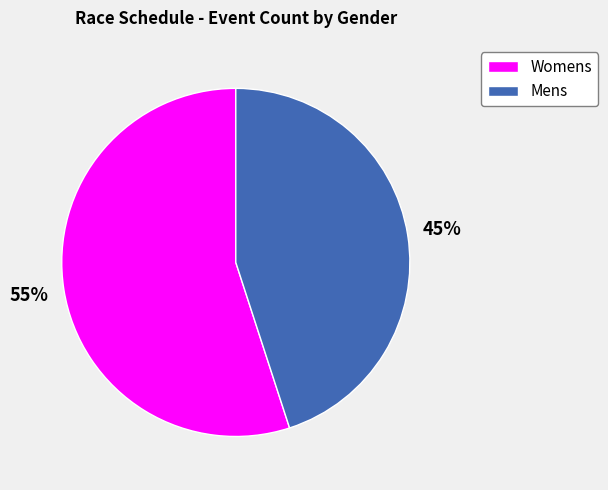

What percentage is the Womens slice, to the nearest percent?

55%